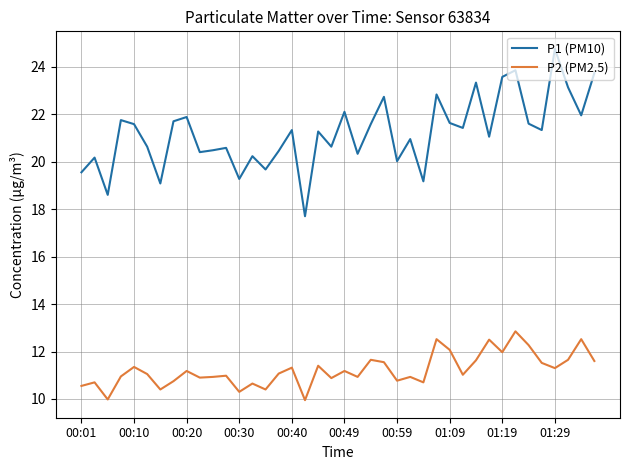

Rank the series by their maximum value, from highest to lowest.

P1 (PM10), P2 (PM2.5)